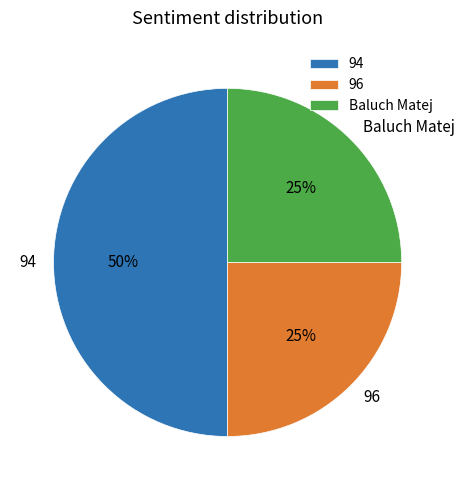

How many slices are in this pie chart?

3